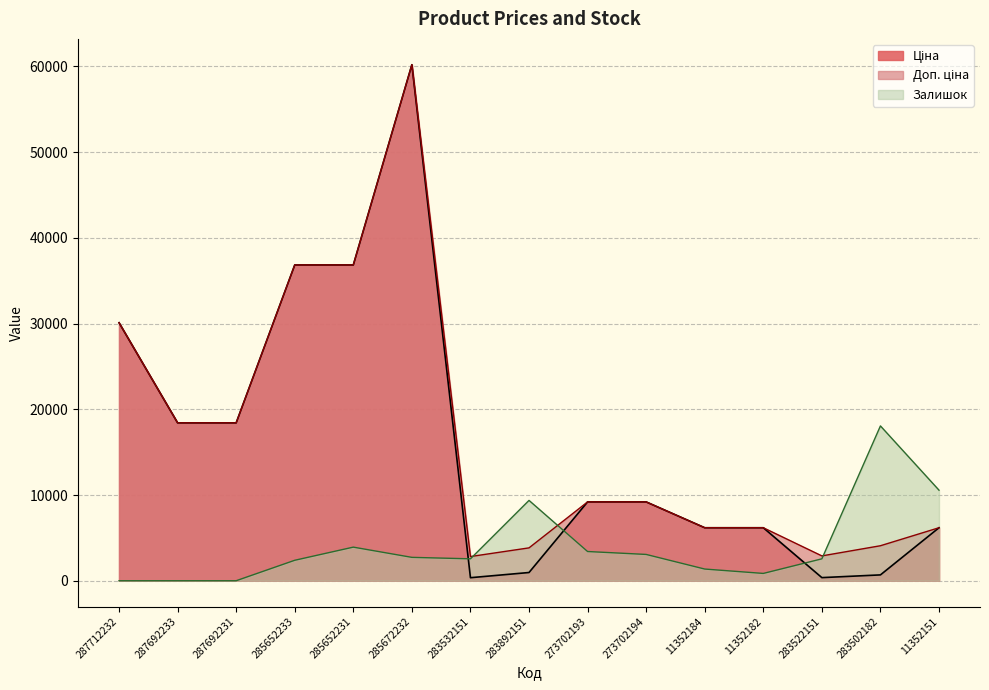

Which series has the largest range (max minus min)?

Ціна